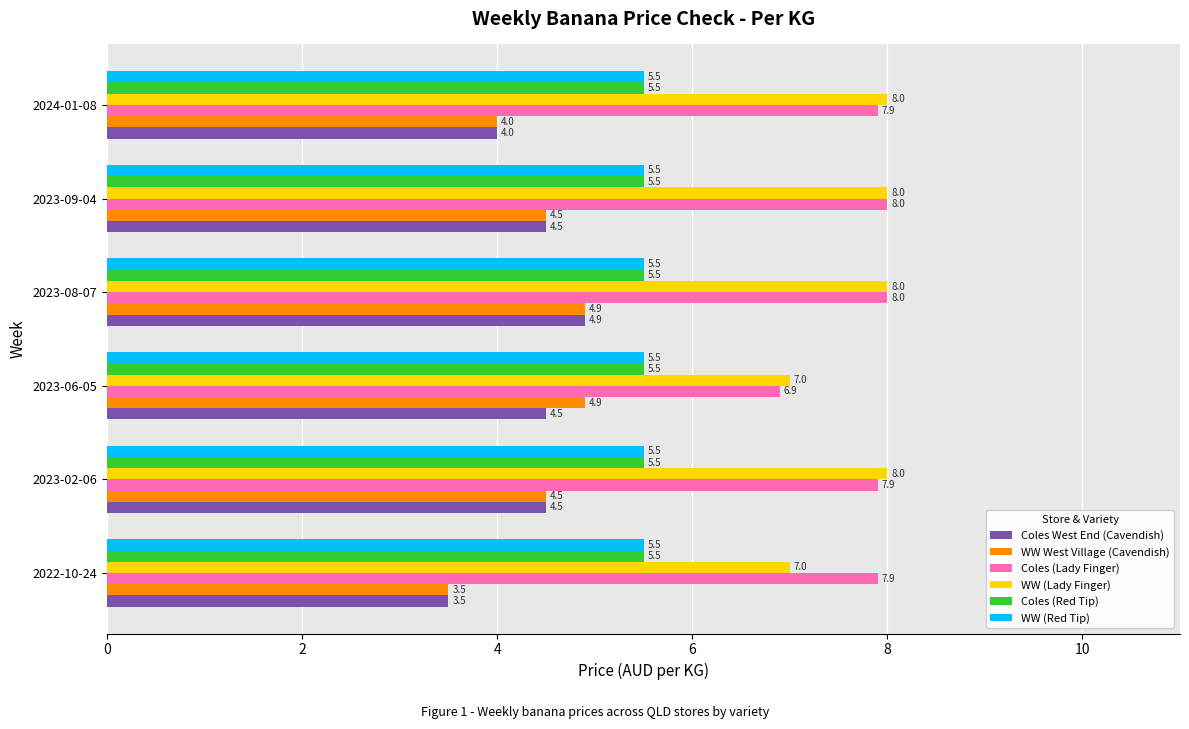

How many distinct data groups are displayed?

6